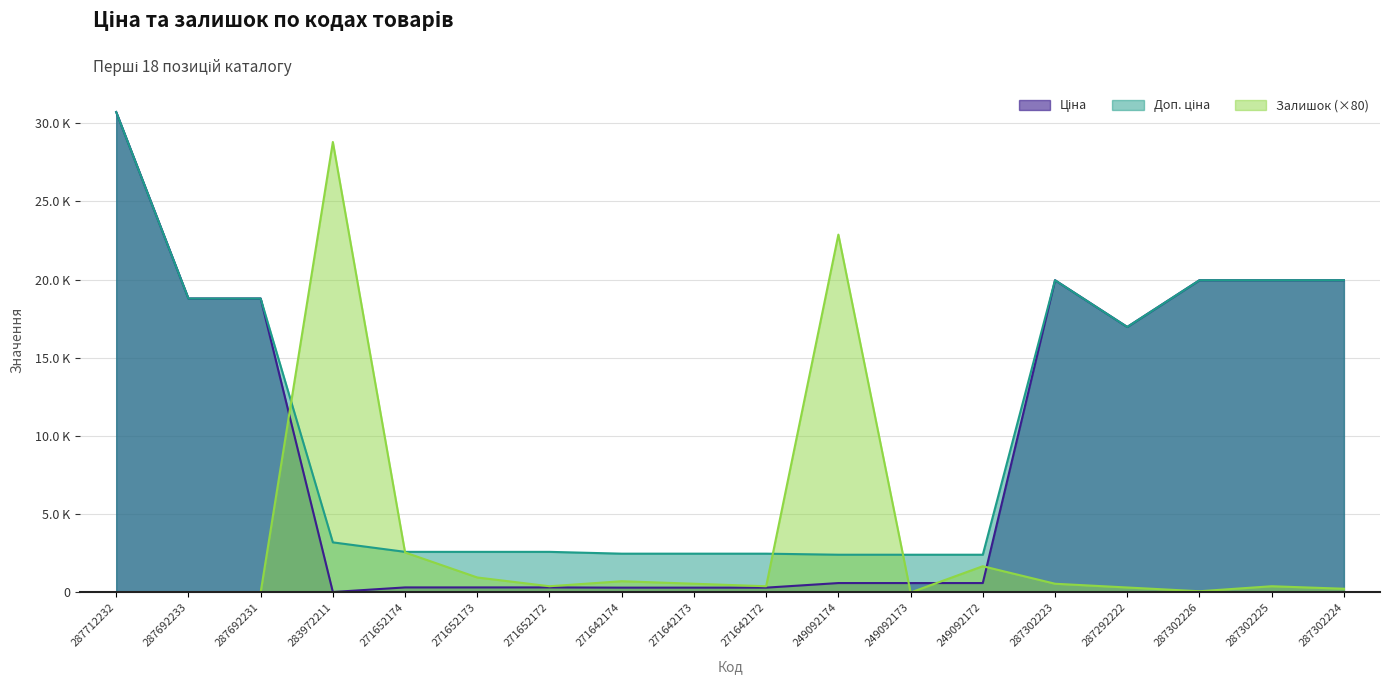

Is it true that Ціна equals 144.2 at 271652172?

False